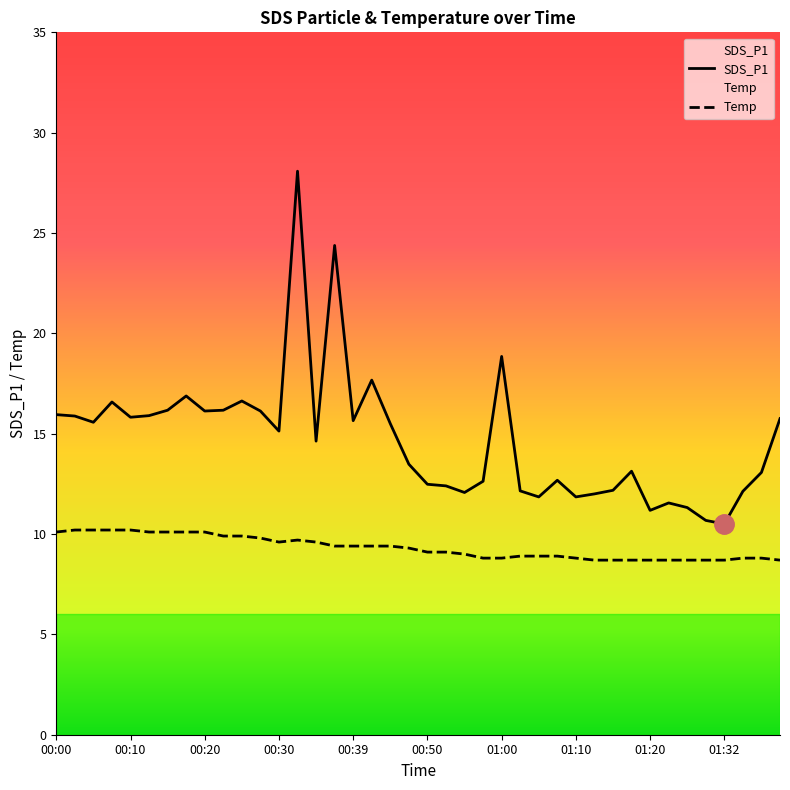

Which series has the largest total across all categories?

SDS_P1